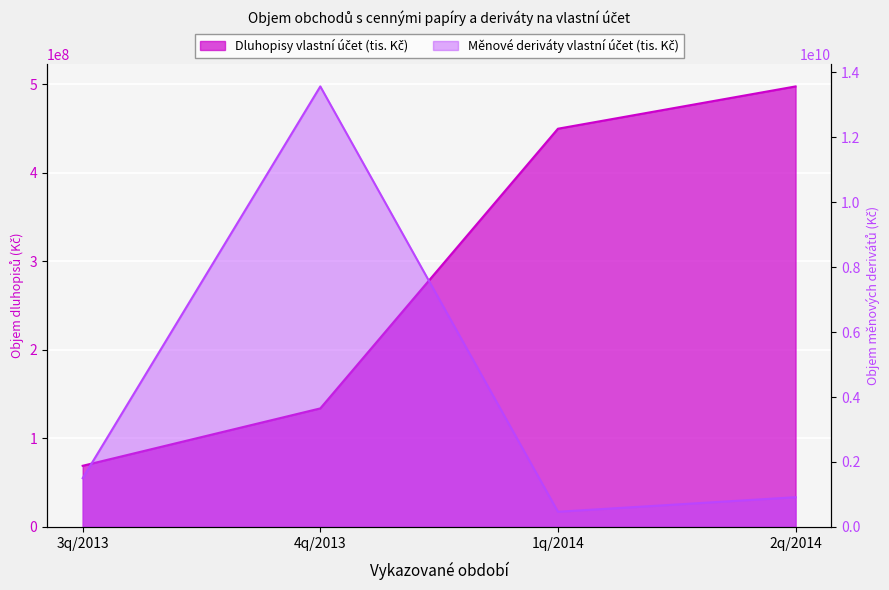

What is the sum of all Měnové deriváty vlastní účet (tis. Kč) values?

16448511300.0